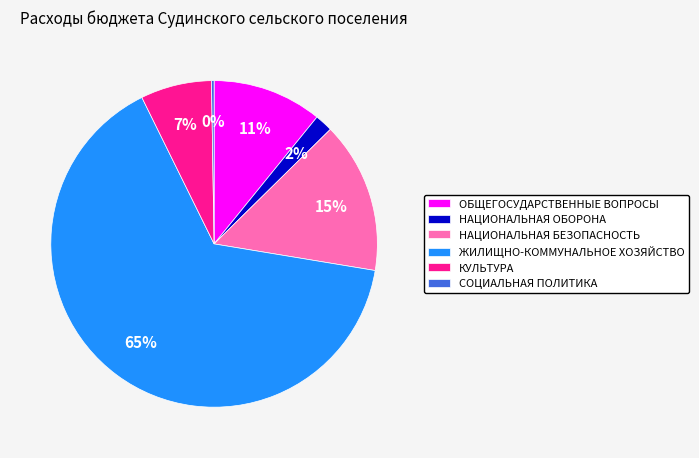

What percentage is the НАЦИОНАЛЬНАЯ ОБОРОНА slice, to the nearest percent?

2%